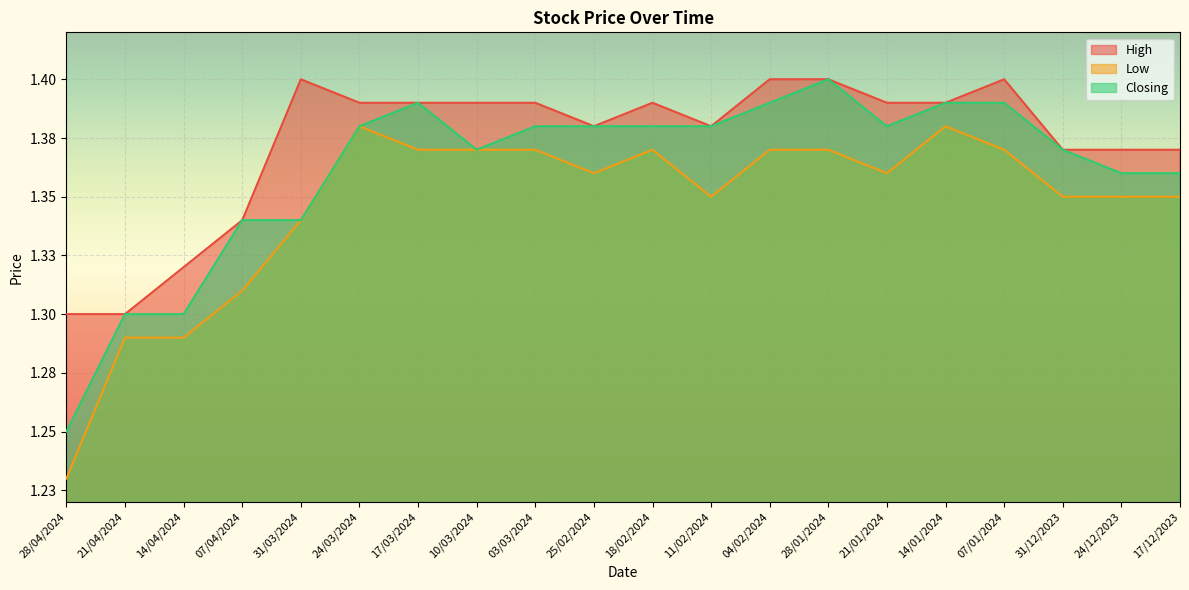

The Low series shows 0.9 at 21/01/2024. True or false?

False